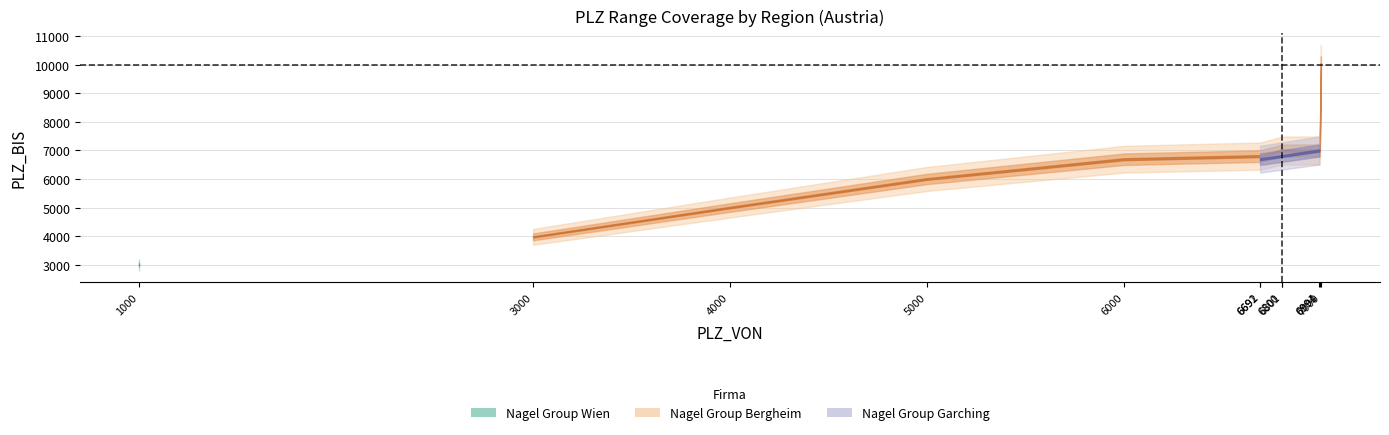

What is the minimum value shown in the chart?

2999